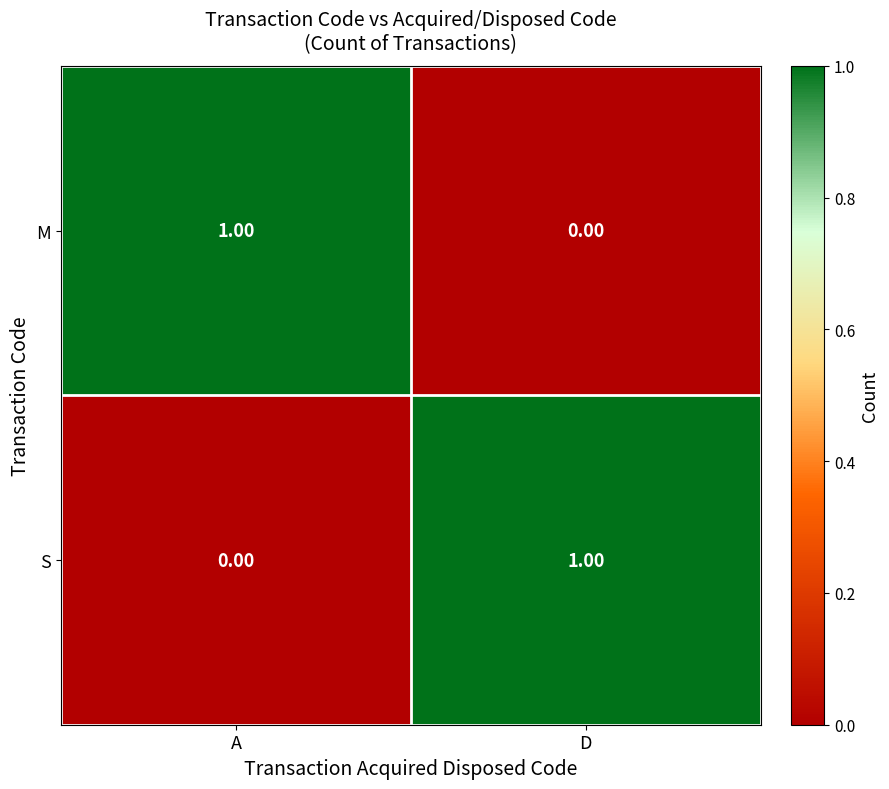

Is the value of S at A greater than the value of M at A?

No